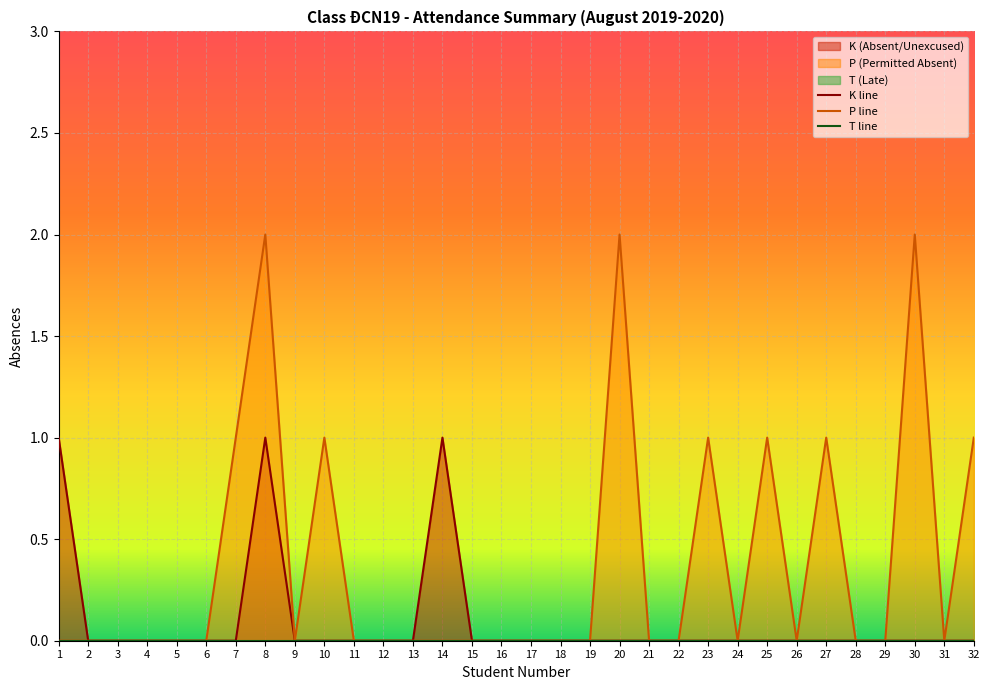

Where is the first local maximum for K?

8